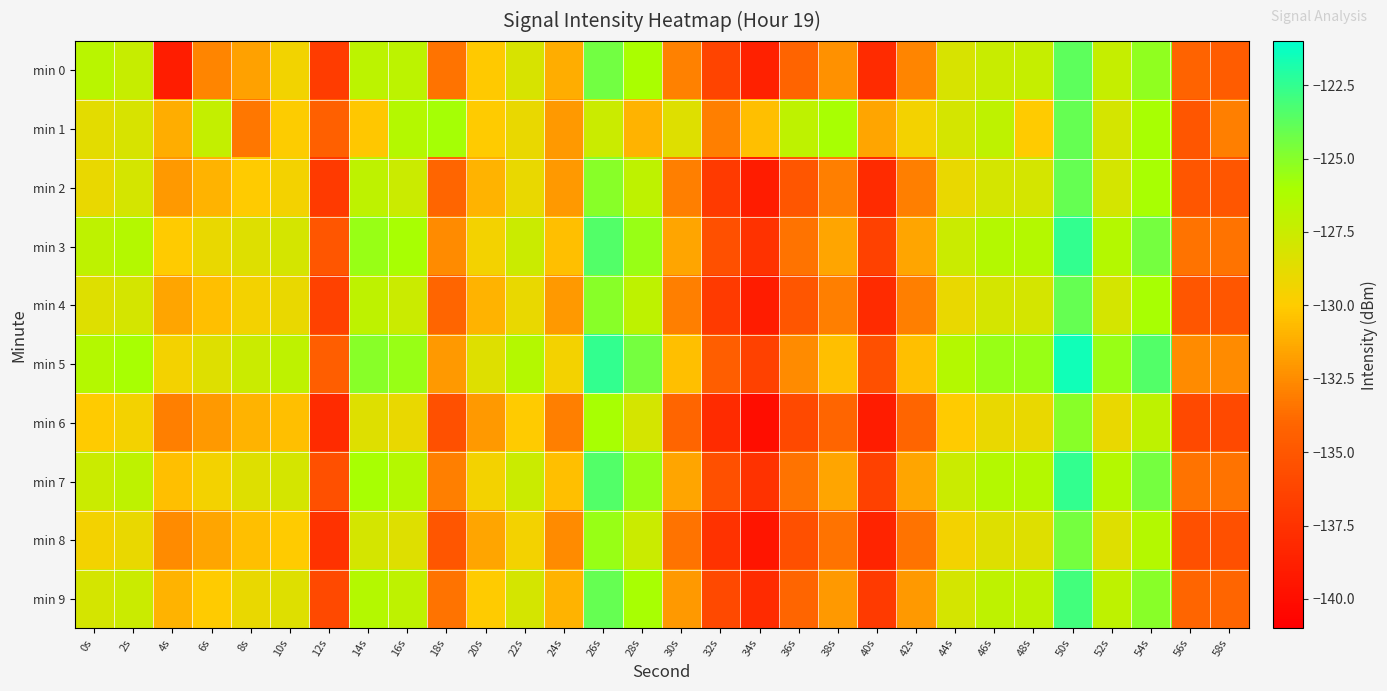

Reading right to left, transcribe all the data shown in this chart.

min 0: 58s=-134.6	56s=-134.2	54s=-125.3	52s=-127.3	50s=-123.7	48s=-127.3	46s=-127.4	44s=-128.1	42s=-132.8	40s=-138.0	38s=-132.3	36s=-134.1	34s=-138.7	32s=-136.3	30s=-132.9	28s=-126.0	26s=-124.4	24s=-131.2	22s=-128.1	20s=-130.1	18s=-133.4	16s=-126.9	14s=-126.9	12s=-136.8	10s=-129.4	8s=-131.7	6s=-132.7	4s=-139.0	2s=-127.4	0s=-126.7
min 1: 58s=-133.0	56s=-135.0	54s=-126.0	52s=-128.0	50s=-124.0	48s=-130.0	46s=-127.0	44s=-128.0	42s=-129.5	40s=-131.5	38s=-126.0	36s=-127.0	34s=-130.5	32s=-133.0	30s=-128.5	28s=-131.0	26s=-127.5	24s=-132.0	22s=-129.0	20s=-130.0	18s=-125.9	16s=-126.5	14s=-130.2	12s=-134.4	10s=-129.9	8s=-133.3	6s=-127.2	4s=-131.2	2s=-128.1	0s=-128.7
min 2: 58s=-135.0	56s=-135.0	54s=-126.0	52s=-128.0	50s=-124.0	48s=-128.0	46s=-128.0	44s=-129.0	42s=-133.0	40s=-138.0	38s=-133.0	36s=-135.0	34s=-139.0	32s=-137.0	30s=-133.0	28s=-127.0	26s=-125.0	24s=-132.0	22s=-129.0	20s=-131.0	18s=-134.0	16s=-127.5	14s=-127.0	12s=-137.0	10s=-129.5	8s=-130.0	6s=-131.0	4s=-132.0	2s=-128.0	0s=-129.0
min 3: 58s=-133.5	56s=-133.5	54s=-124.5	52s=-126.5	50s=-122.5	48s=-126.5	46s=-126.5	44s=-127.5	42s=-131.5	40s=-136.5	38s=-131.5	36s=-133.5	34s=-137.5	32s=-135.5	30s=-131.5	28s=-125.5	26s=-123.5	24s=-130.5	22s=-127.5	20s=-129.5	18s=-132.5	16s=-126.0	14s=-125.5	12s=-135.0	10s=-128.0	8s=-128.5	6s=-129.0	4s=-130.0	2s=-126.5	0s=-127.0
min 4: 58s=-135.0	56s=-135.0	54s=-126.0	52s=-128.0	50s=-124.0	48s=-128.0	46s=-128.0	44s=-129.0	42s=-133.0	40s=-138.0	38s=-133.0	36s=-135.0	34s=-139.0	32s=-137.0	30s=-133.0	28s=-127.0	26s=-125.0	24s=-132.0	22s=-129.0	20s=-131.0	18s=-134.0	16s=-127.5	14s=-127.0	12s=-136.5	10s=-129.0	8s=-129.5	6s=-130.5	4s=-131.5	2s=-128.0	0s=-128.5
min 5: 58s=-132.5	56s=-132.5	54s=-123.5	52s=-125.5	50s=-121.5	48s=-125.5	46s=-125.5	44s=-126.5	42s=-130.5	40s=-135.5	38s=-130.5	36s=-132.5	34s=-136.5	32s=-134.5	30s=-130.5	28s=-124.5	26s=-122.5	24s=-129.5	22s=-126.5	20s=-128.5	18s=-132.0	16s=-125.5	14s=-125.0	12s=-134.5	10s=-127.0	8s=-127.5	6s=-128.5	4s=-129.5	2s=-126.0	0s=-126.5
min 6: 58s=-136.0	56s=-136.0	54s=-127.0	52s=-129.0	50s=-125.0	48s=-129.0	46s=-129.0	44s=-130.0	42s=-134.0	40s=-139.0	38s=-134.0	36s=-136.0	34s=-140.0	32s=-138.0	30s=-134.0	28s=-128.0	26s=-126.0	24s=-133.0	22s=-130.0	20s=-132.0	18s=-135.5	16s=-129.0	14s=-128.5	12s=-138.0	10s=-130.5	8s=-131.0	6s=-132.0	4s=-133.0	2s=-129.5	0s=-130.0
min 7: 58s=-133.5	56s=-133.5	54s=-124.5	52s=-126.5	50s=-122.5	48s=-126.5	46s=-126.5	44s=-127.5	42s=-131.5	40s=-136.5	38s=-131.5	36s=-133.5	34s=-137.5	32s=-135.5	30s=-131.5	28s=-125.5	26s=-123.5	24s=-130.5	22s=-127.5	20s=-129.5	18s=-133.0	16s=-126.5	14s=-126.0	12s=-135.5	10s=-128.0	8s=-128.5	6s=-129.5	4s=-130.5	2s=-127.0	0s=-127.5
min 8: 58s=-135.5	56s=-135.5	54s=-126.5	52s=-128.5	50s=-124.5	48s=-128.5	46s=-128.5	44s=-129.5	42s=-133.5	40s=-138.5	38s=-133.5	36s=-135.5	34s=-139.5	32s=-137.5	30s=-133.5	28s=-127.5	26s=-125.5	24s=-132.5	22s=-129.5	20s=-131.5	18s=-135.0	16s=-128.5	14s=-128.0	12s=-137.5	10s=-130.0	8s=-130.5	6s=-131.5	4s=-132.5	2s=-129.0	0s=-129.5
min 9: 58s=-134.0	56s=-134.0	54s=-125.0	52s=-127.0	50s=-123.0	48s=-127.0	46s=-127.0	44s=-128.0	42s=-132.0	40s=-137.0	38s=-132.0	36s=-134.0	34s=-138.0	32s=-136.0	30s=-132.0	28s=-126.0	26s=-124.0	24s=-131.0	22s=-128.0	20s=-130.0	18s=-133.5	16s=-127.0	14s=-126.5	12s=-136.0	10s=-128.5	8s=-129.0	6s=-130.0	4s=-131.0	2s=-127.5	0s=-128.0